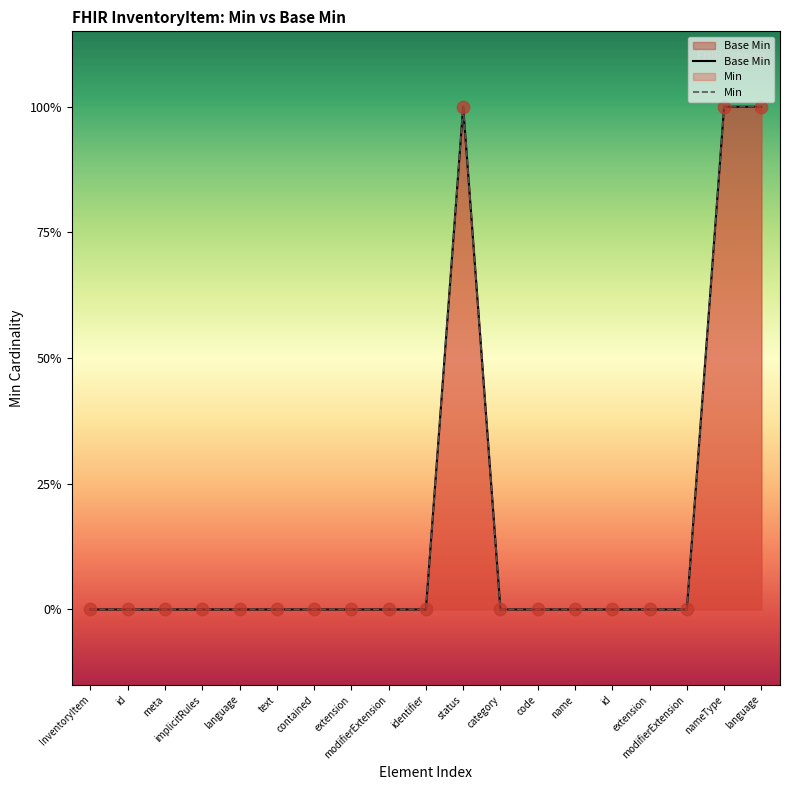

Which series has the largest Y range (max minus min)?

Base Min